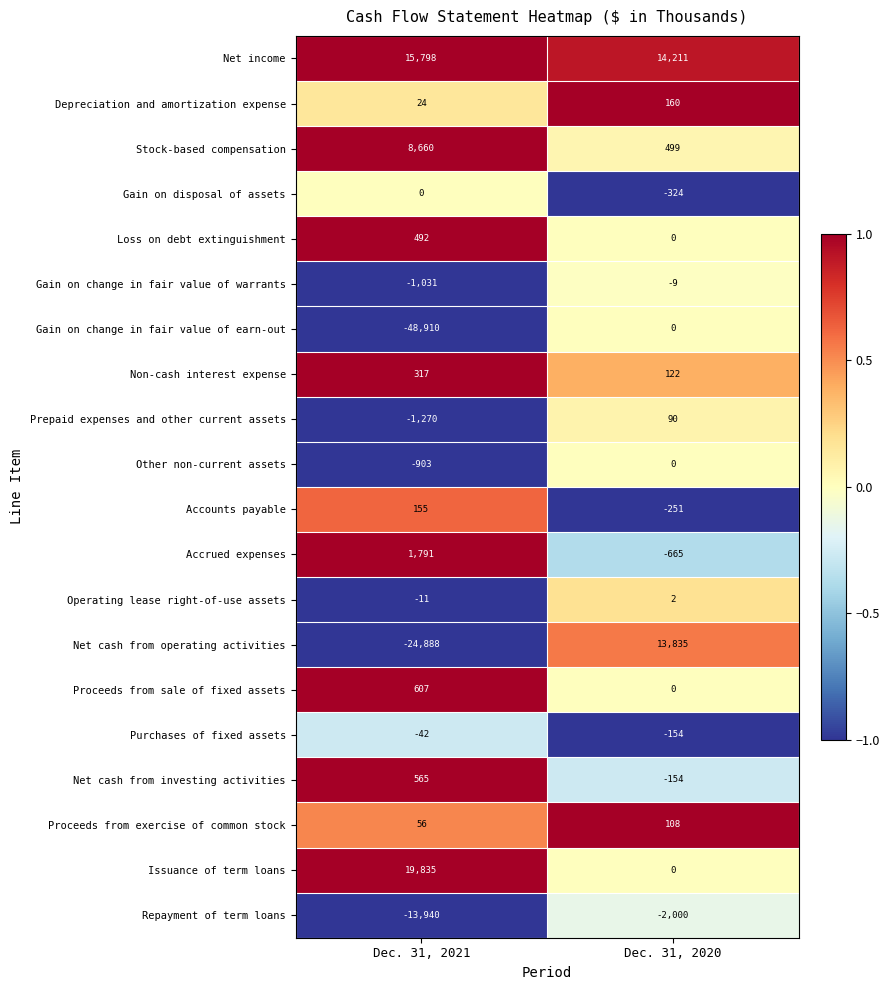

What is the greatest value displayed?

19835